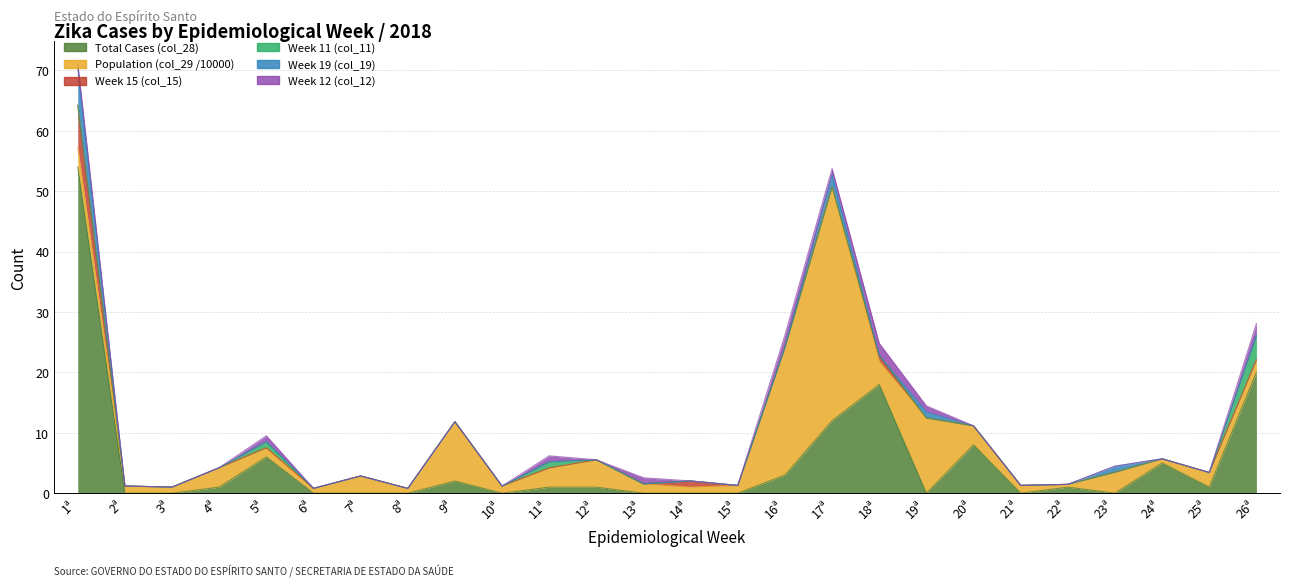

Which series has the largest range (max minus min)?

Total Cases (col_28)